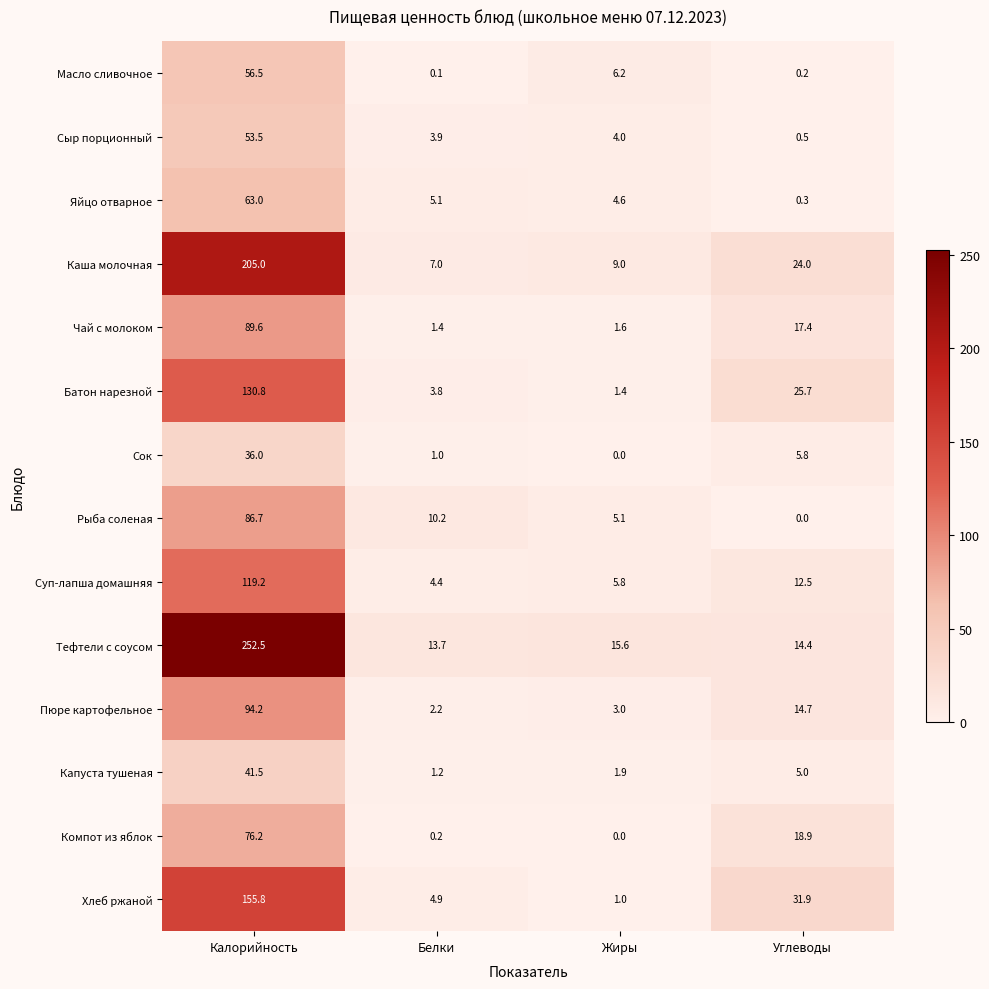

What is the difference between the highest and lowest values at Жиры?

15.6